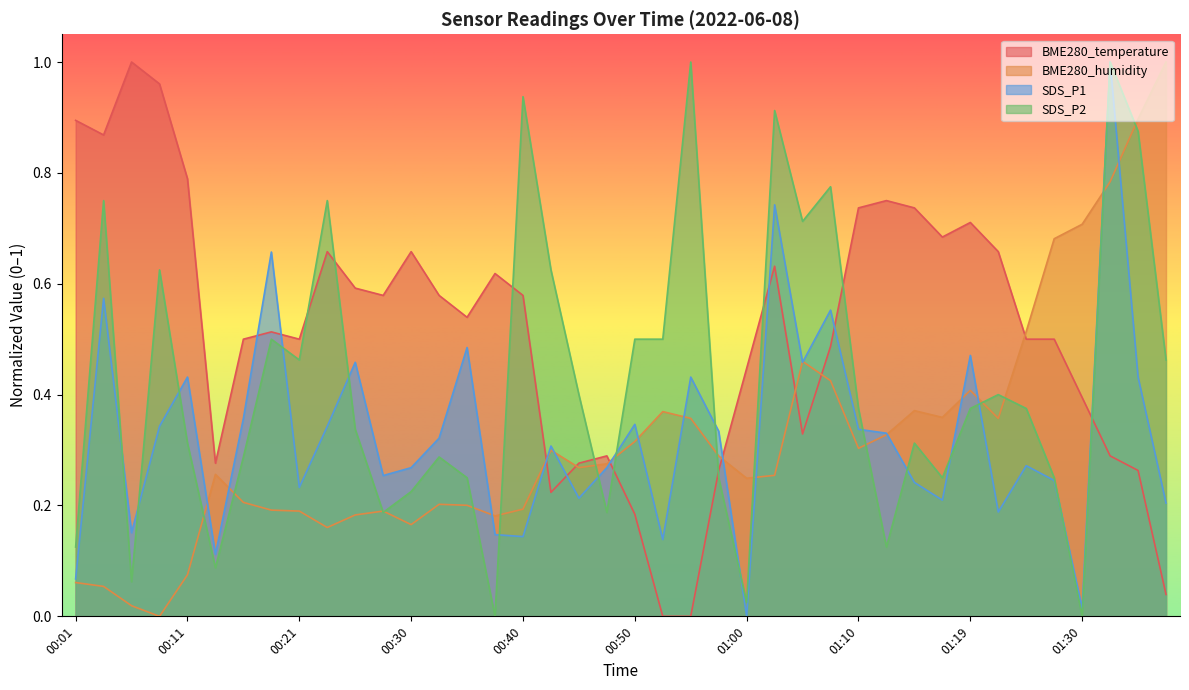

Between which two adjacent categories do BME280_humidity and BME280_temperature first intersect?

00:40 and 00:43